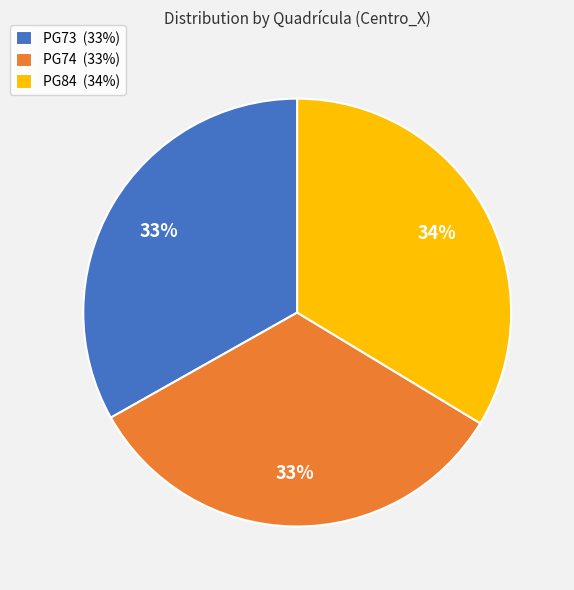

Approximately how many times larger is the value at PG84 (34%) compared to PG73 (33%)?

1.0